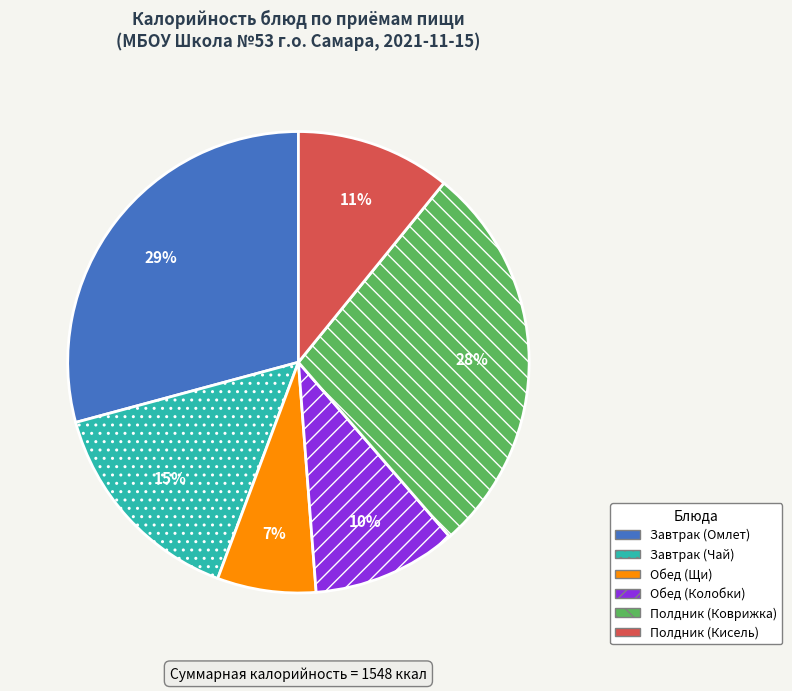

How many slices are in this pie chart?

6